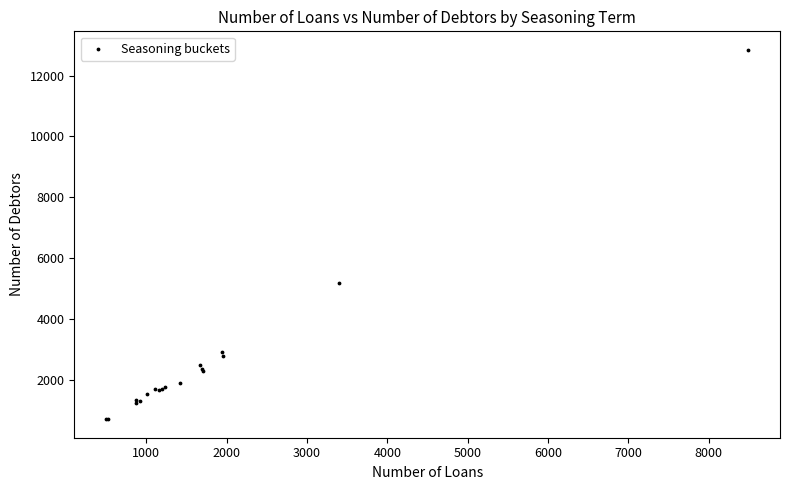

What Y value in the scatter plot is closest to 6775?

5188